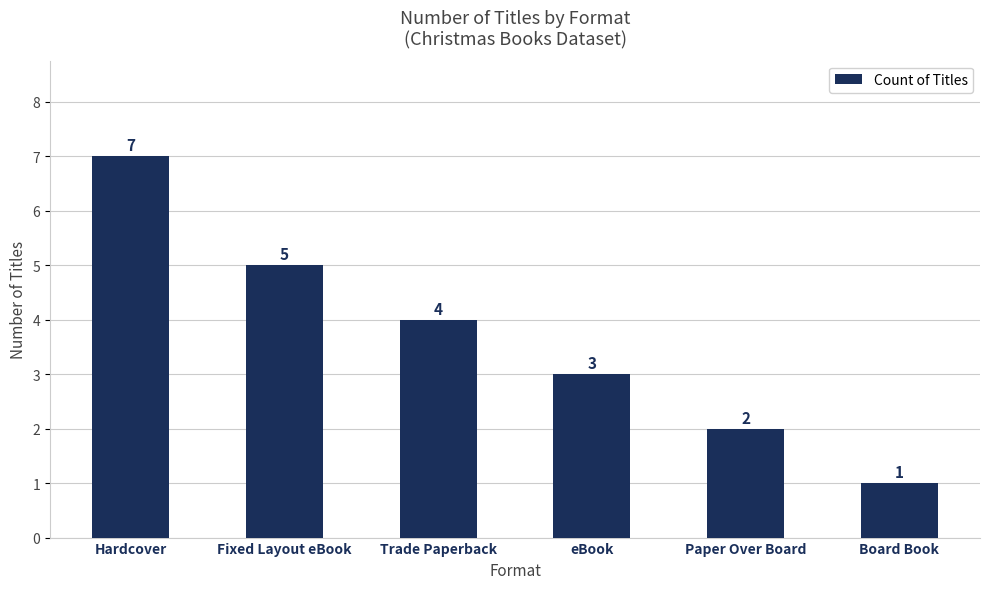

Where does the data first go above 4?

Hardcover